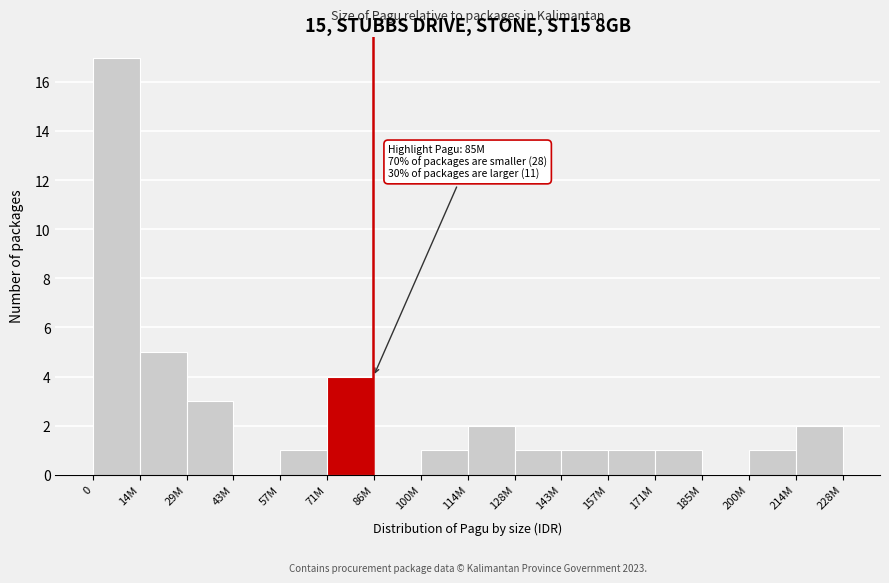

Reading left to right, transcribe all the data shown in this chart.

0=17	14M=5	29M=3	43M=0	57M=1	71M=4	86M=0	100M=1	114M=2	128M=1	143M=1	157M=1	171M=1	185M=0	200M=1	214M=2